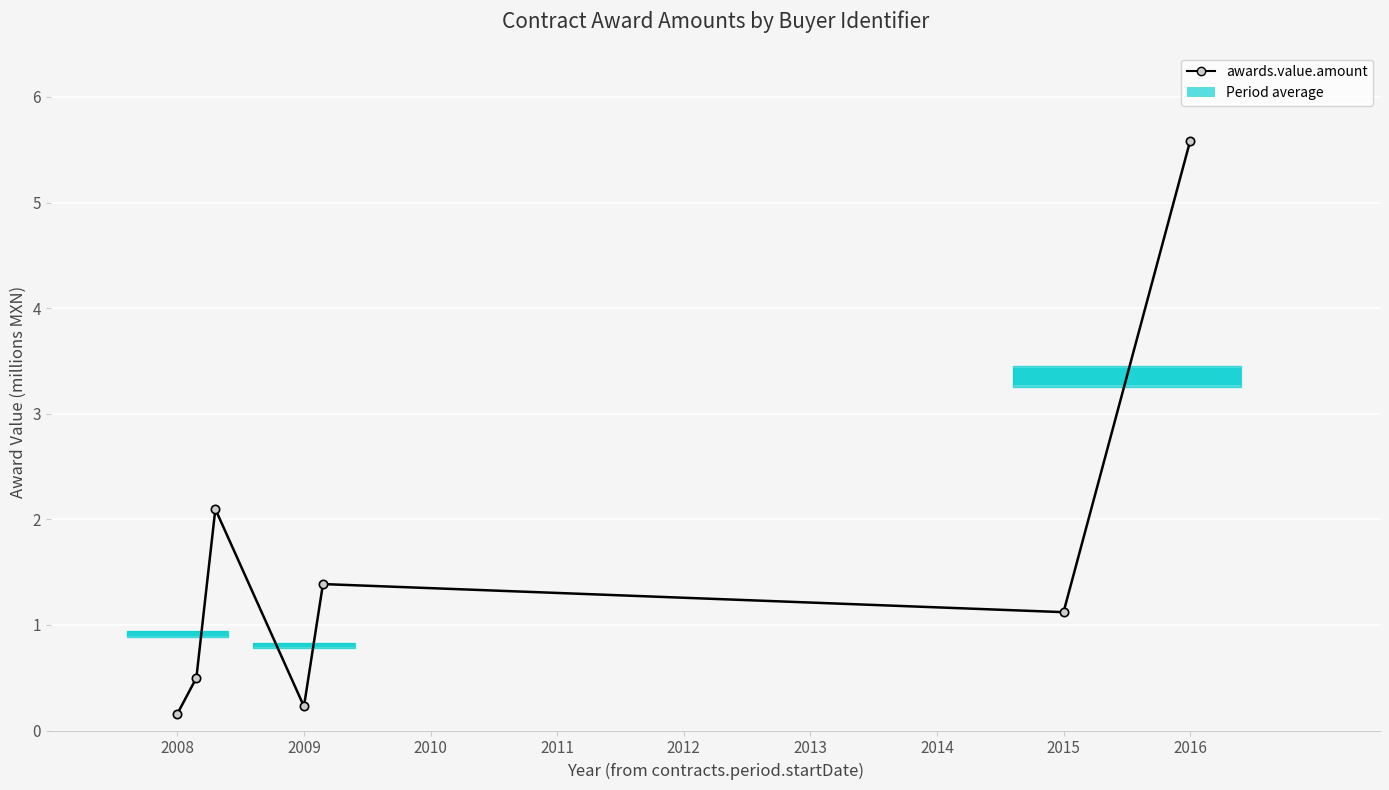

Which has a higher value, 2011 or 2013?

2013